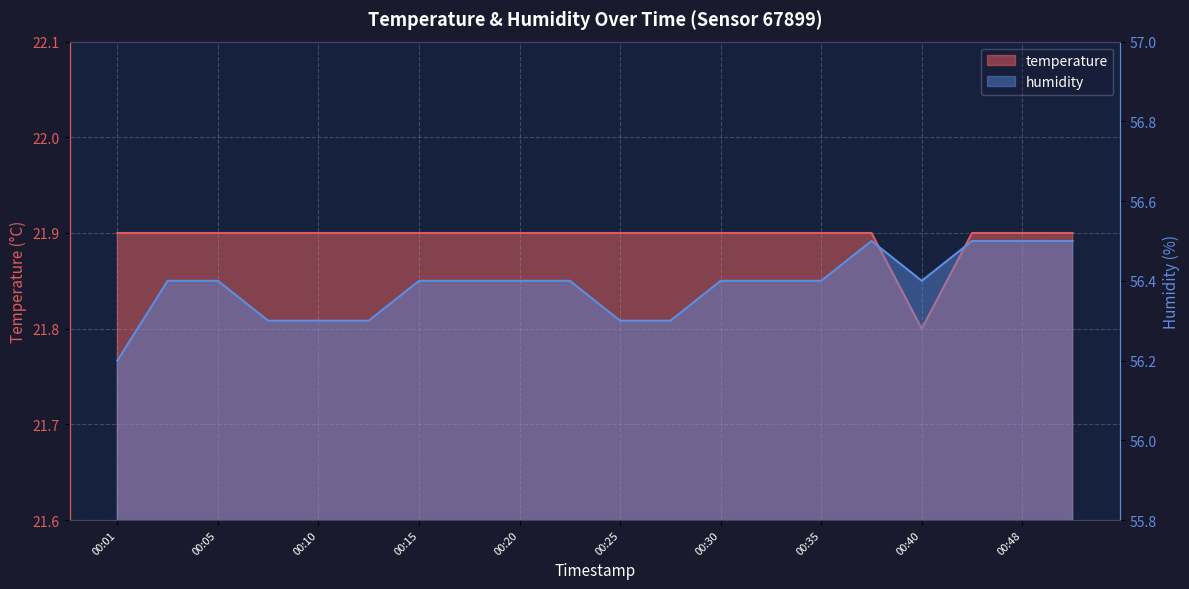

True or false: temperature and humidity intersect in this chart.

False